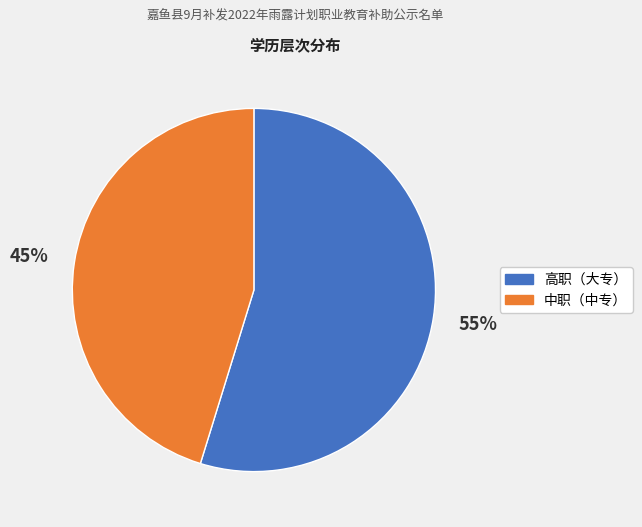

To the nearest percent, what percentage of the pie is 高职（大专）?

55%